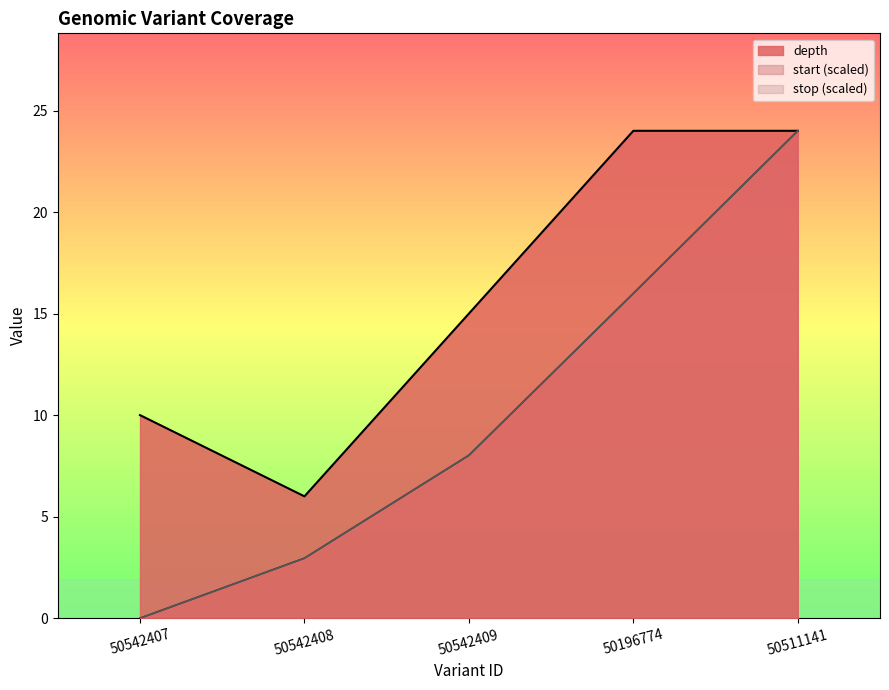

Rank the series at 50542408 from lowest to highest value.

start, stop, depth